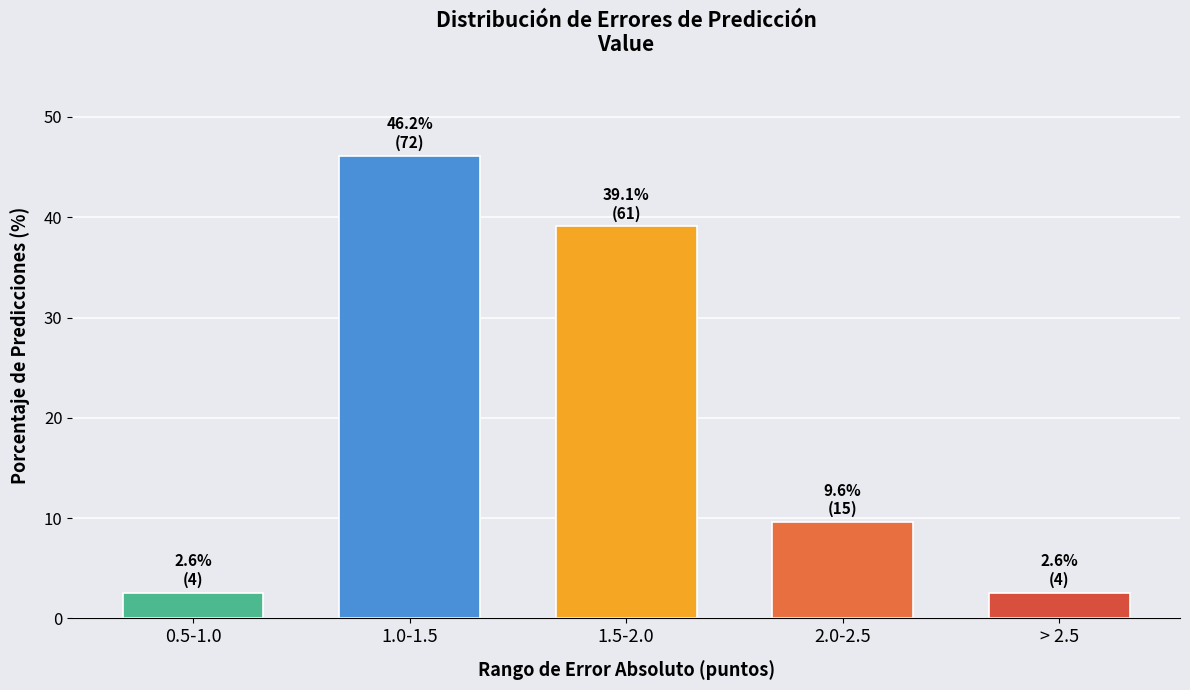

Reading right to left, transcribe all the data shown in this chart.

2.6	9.6	39.1	46.2	2.6